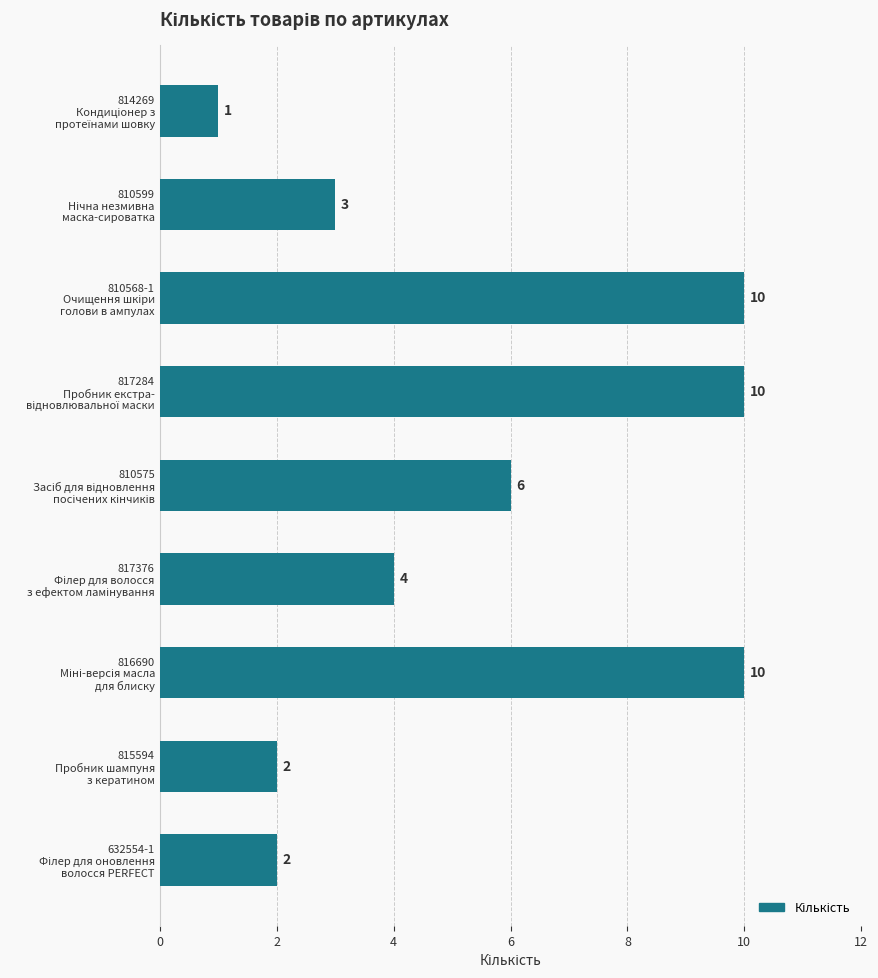

What is the difference between the maximum and minimum values?

9